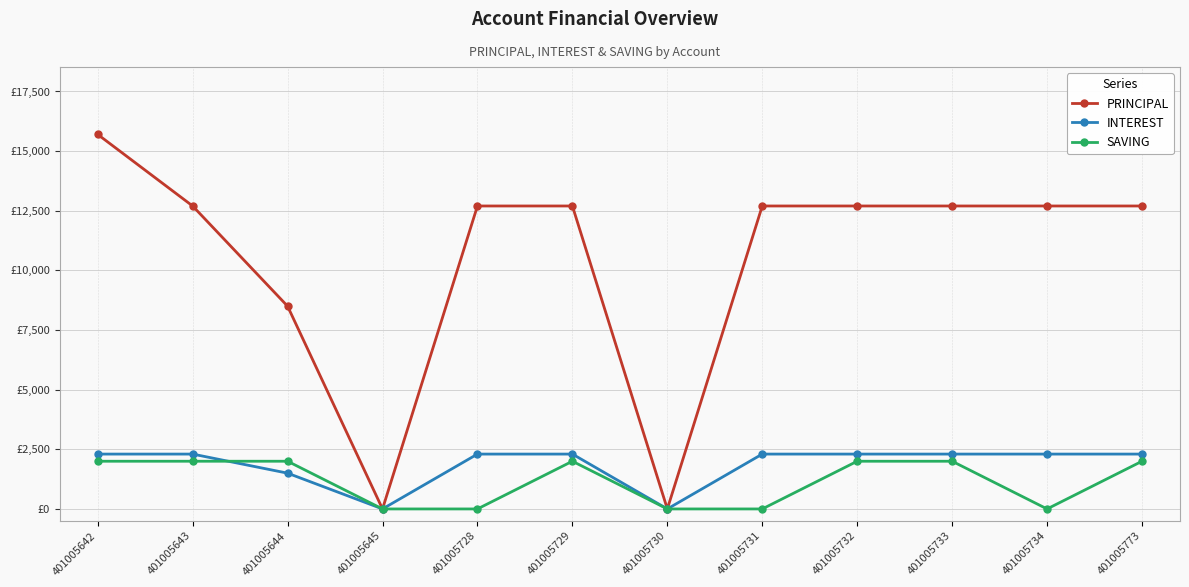

Is this an area chart (filled region under the line)?

No